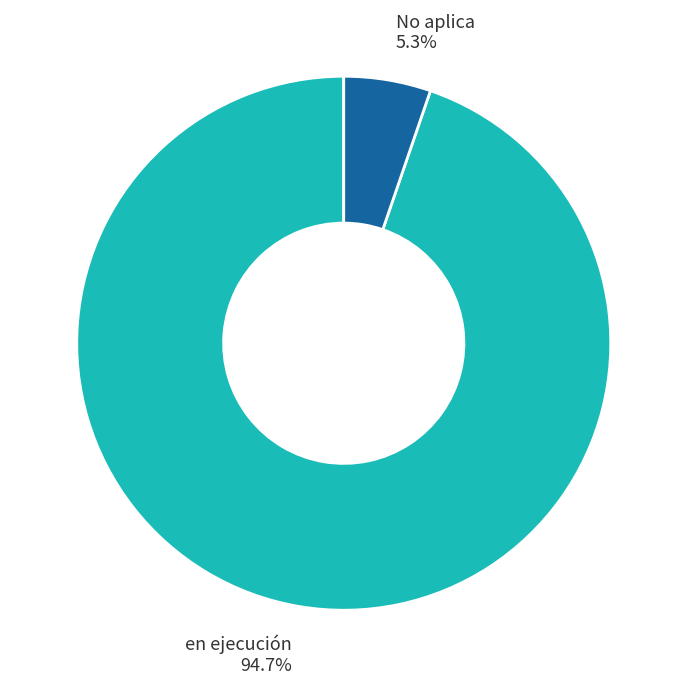

Between en ejecución and No aplica, which is larger?

en ejecución